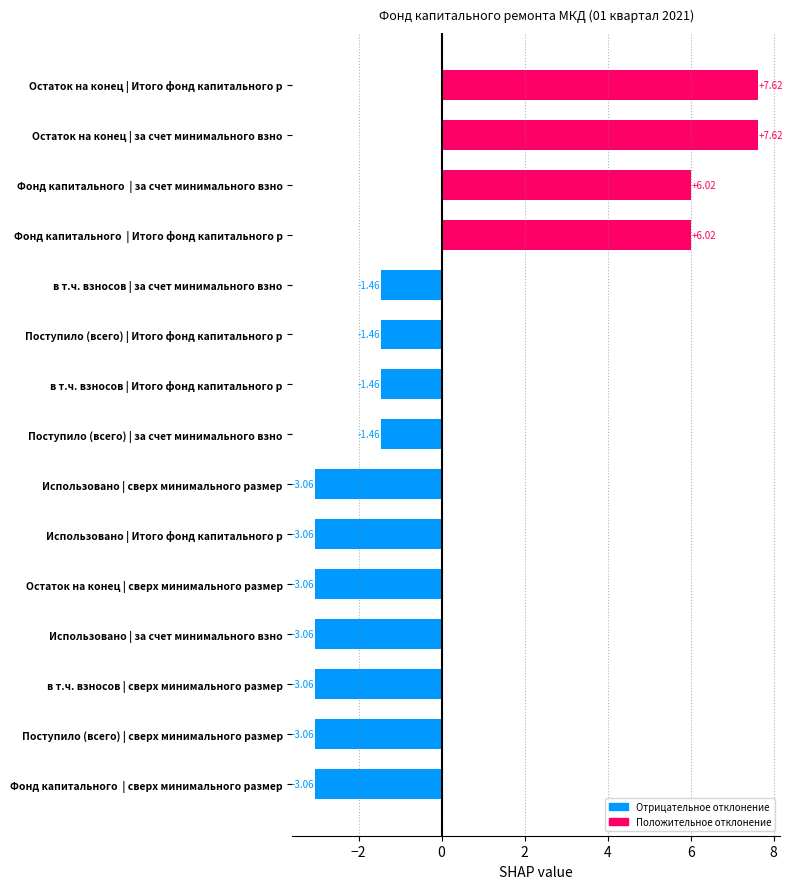

What is the difference between the second highest and second lowest values?

10.7